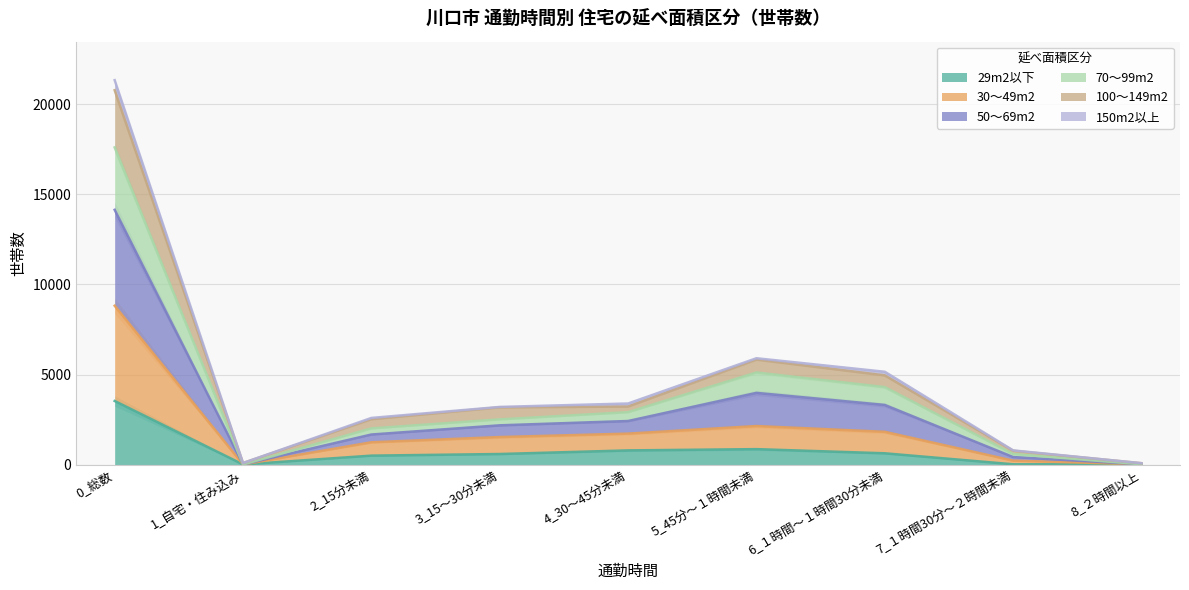

Is the value of 70～99m2 at 3_15～30分未満 greater than the value of 29m2以下 at 8_２時間以上?

Yes